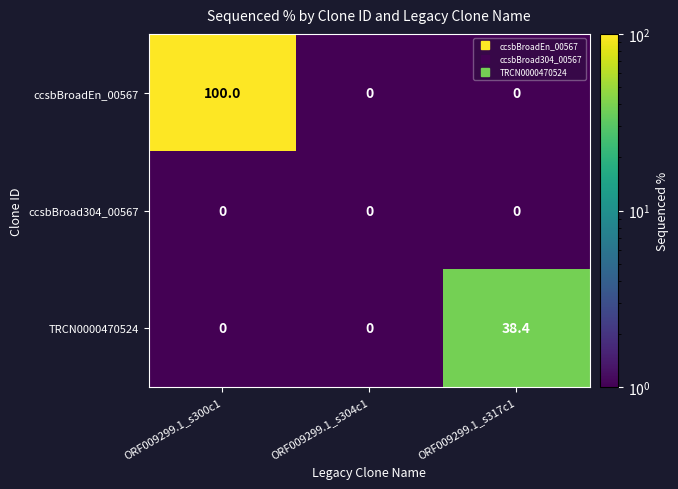

Which series has the largest total across all categories?

ccsbBroadEn_00567